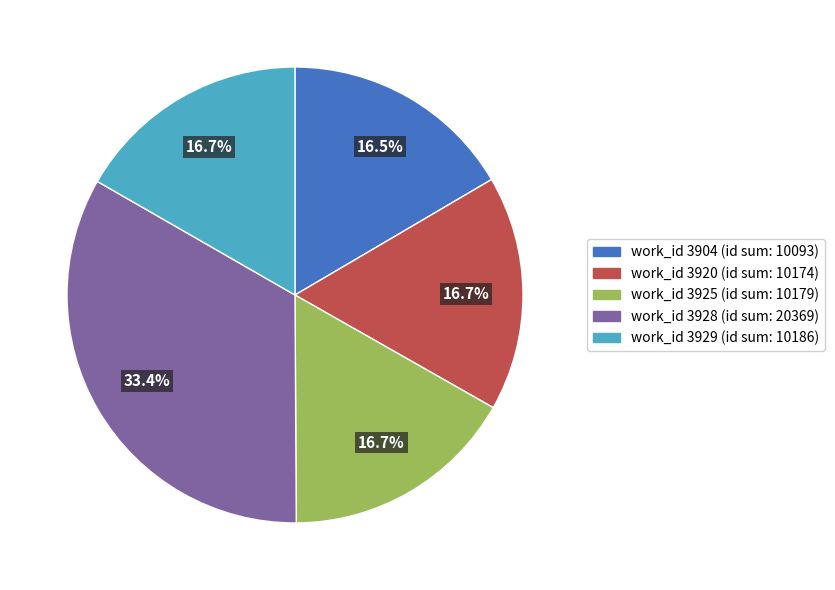

What percentage do work_id 3904 (id sum: 10093) and work_id 3920 (id sum: 10174) together represent?

33.2%